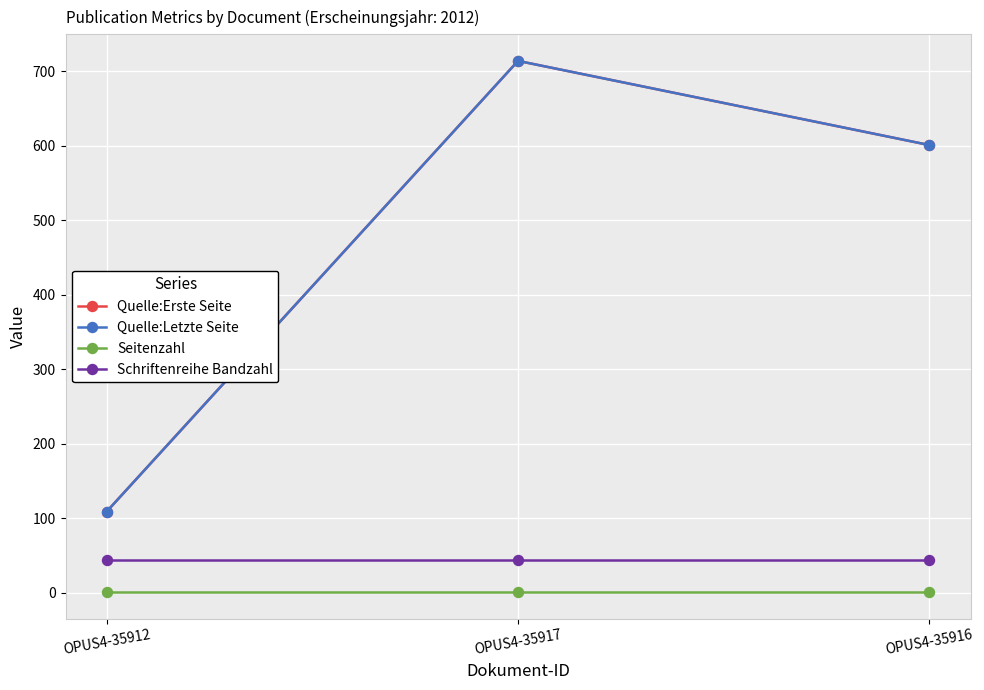

What is the sum of all Seitenzahl values?

3